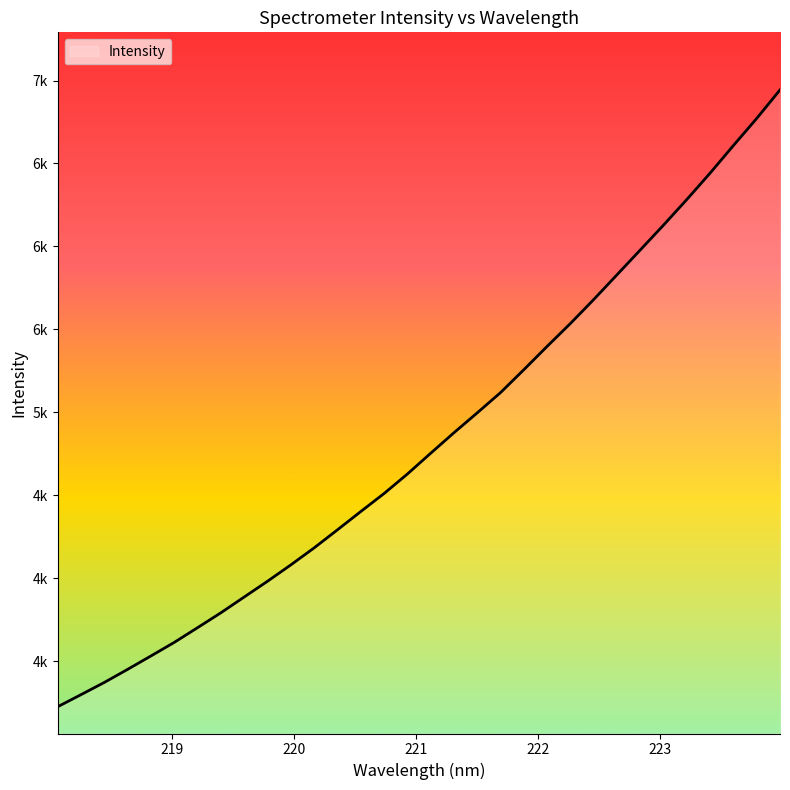

Reading left to right, what are all the values shown in this chart?

218.0596=3224.7	218.2508=3297.6	218.442=3371.2	218.6332=3450.1	218.8244=3531.0	219.0156=3612.8	219.2067=3701.6	219.3979=3791.4	219.589=3886.5	219.7801=3981.6	219.9712=4080.2	220.1623=4182.8	220.3533=4291.6	220.5444=4401.9	220.7354=4510.5	220.9264=4628.0	221.1174=4753.3	221.3083=4877.1	221.4993=4997.0	221.6902=5119.1	221.8812=5257.1	222.0721=5397.9	222.263=5535.7	222.4538=5680.1	222.6447=5829.4	222.8355=5978.9	223.0264=6129.1	223.2172=6283.4	223.408=6442.4	223.5987=6608.5	223.7895=6771.7	223.9802=6943.5